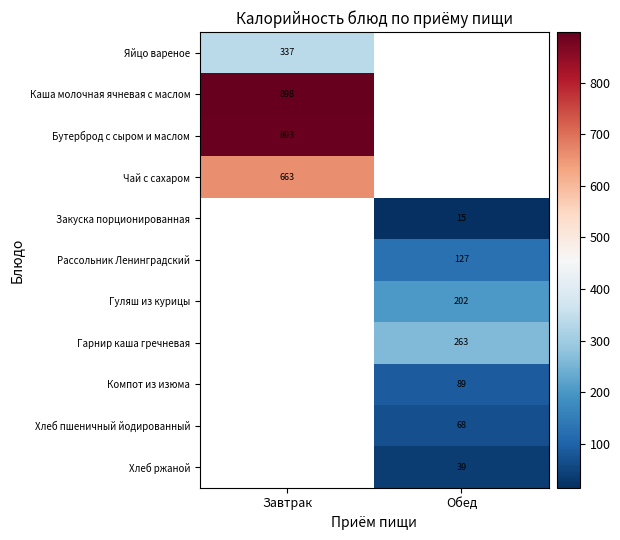

The Закуска порционированная series shows 9 at Обед. True or false?

False